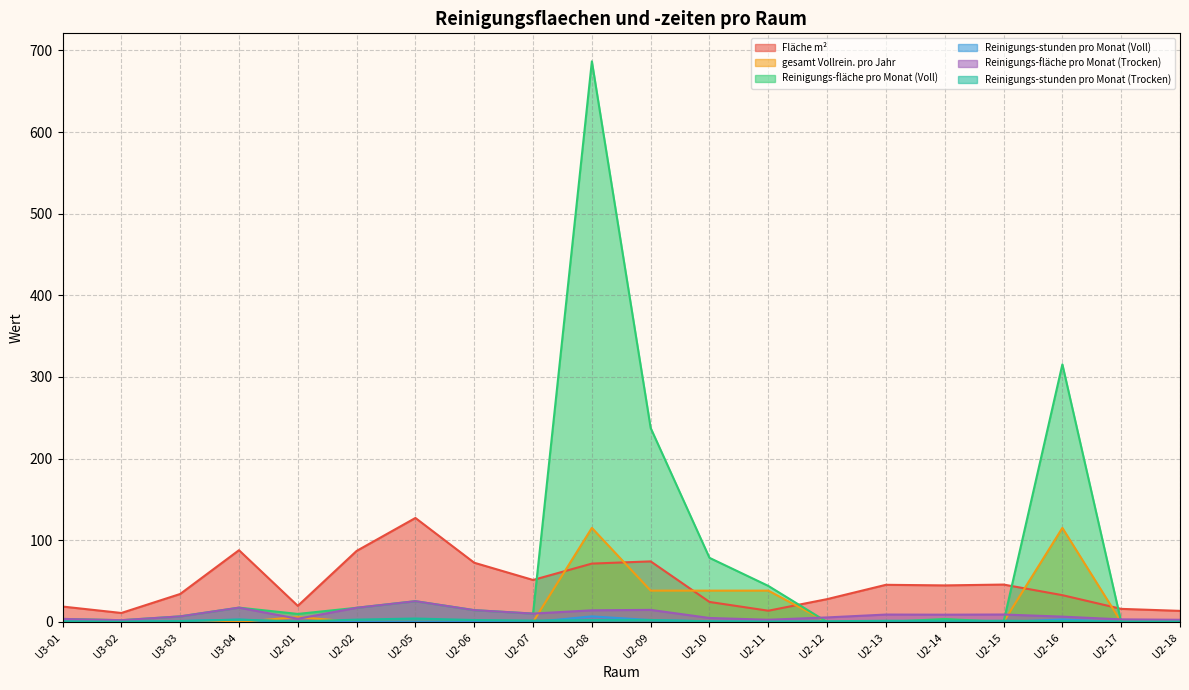

What are all the series names shown in the legend?

Fläche m², gesamt Vollrein. pro Jahr, Reinigungs-fläche pro Monat (Voll), Reinigungs-stunden pro Monat (Voll), Reinigungs-fläche pro Monat (Trocken), Reinigungs-stunden pro Monat (Trocken)